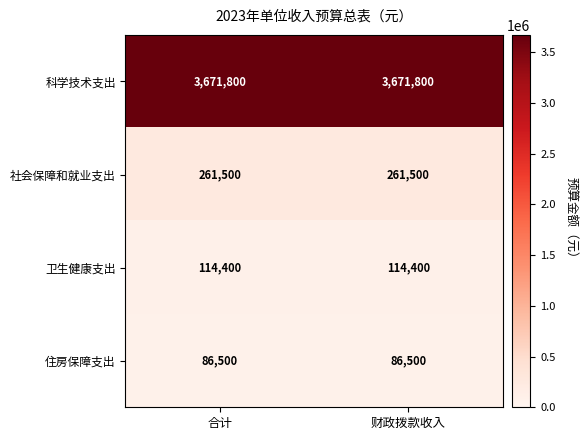

What is the spread (max minus min) of values at 合计?

3585300